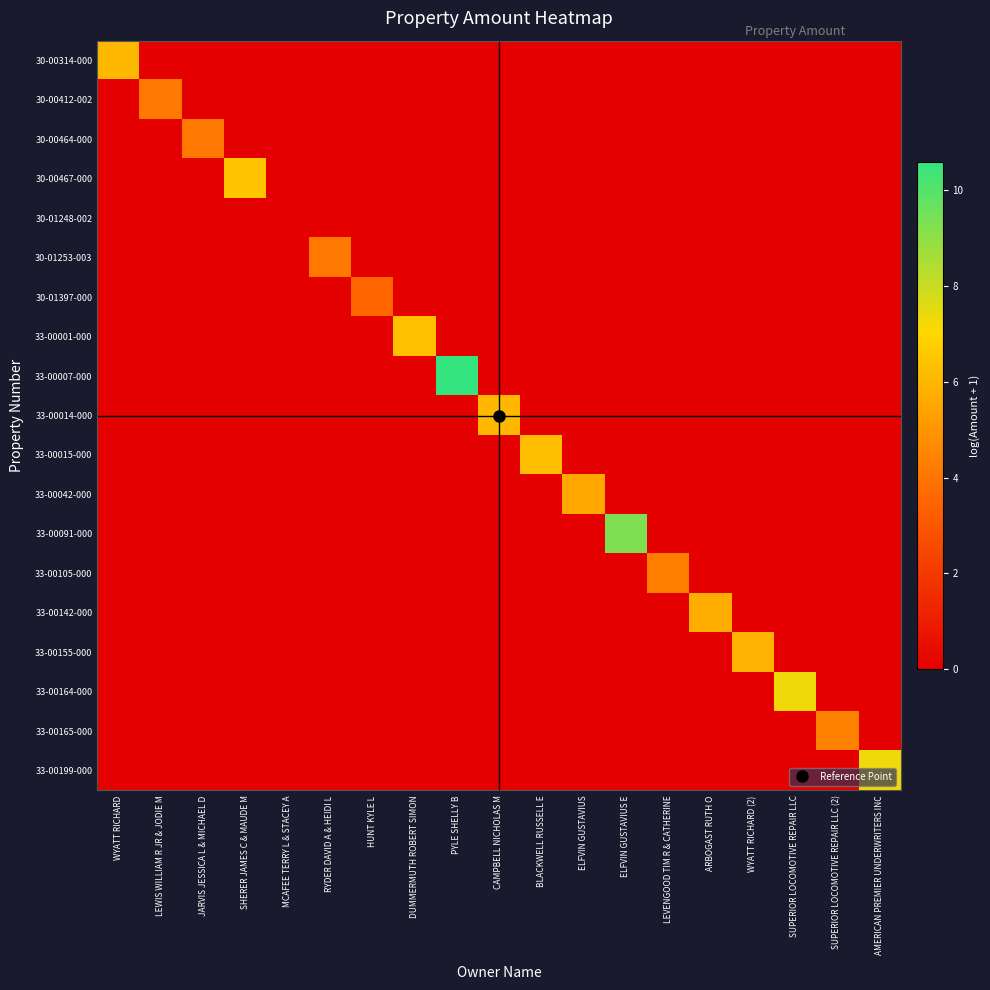

Between SHERER JAMES C & MAUDE M and AMERICAN PREMIER UNDERWRITERS INC, which series saw the biggest shift?

33-00199-000